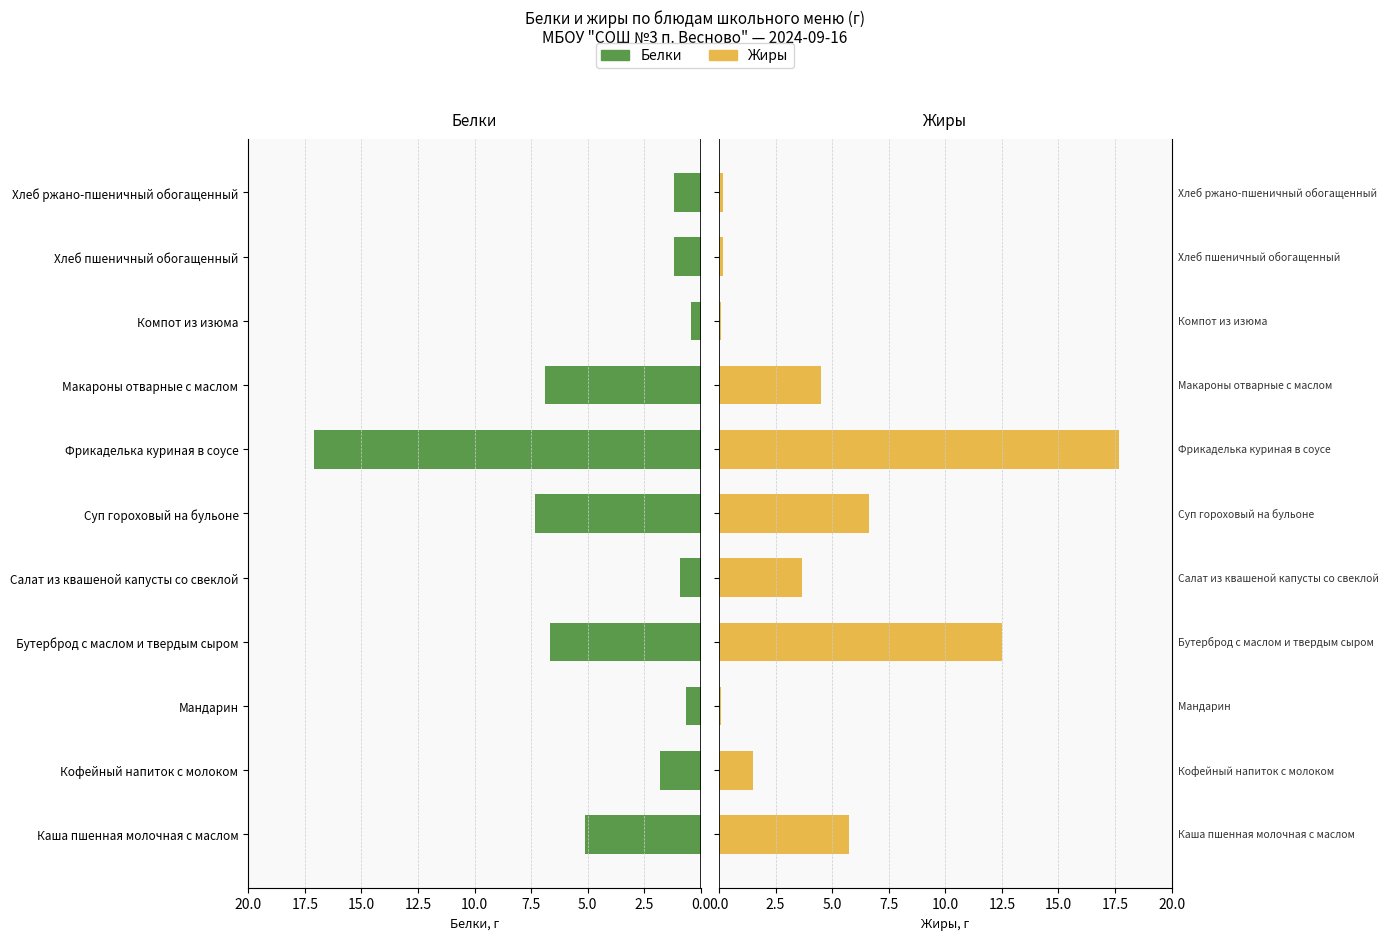

Which series changed the most between Фрикаделька куриная в соусе and Хлеб пшеничный обогащенный?

Жиры